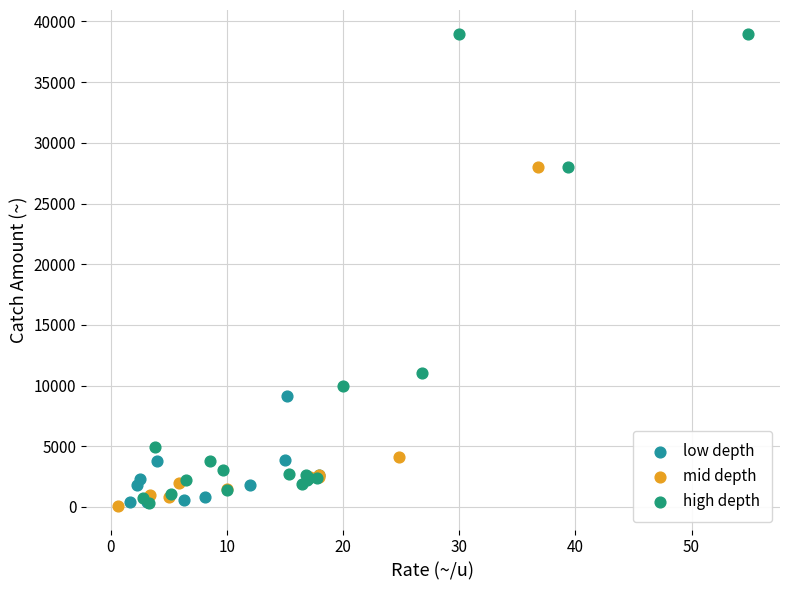

Which series reaches the maximum Y coordinate?

high depth